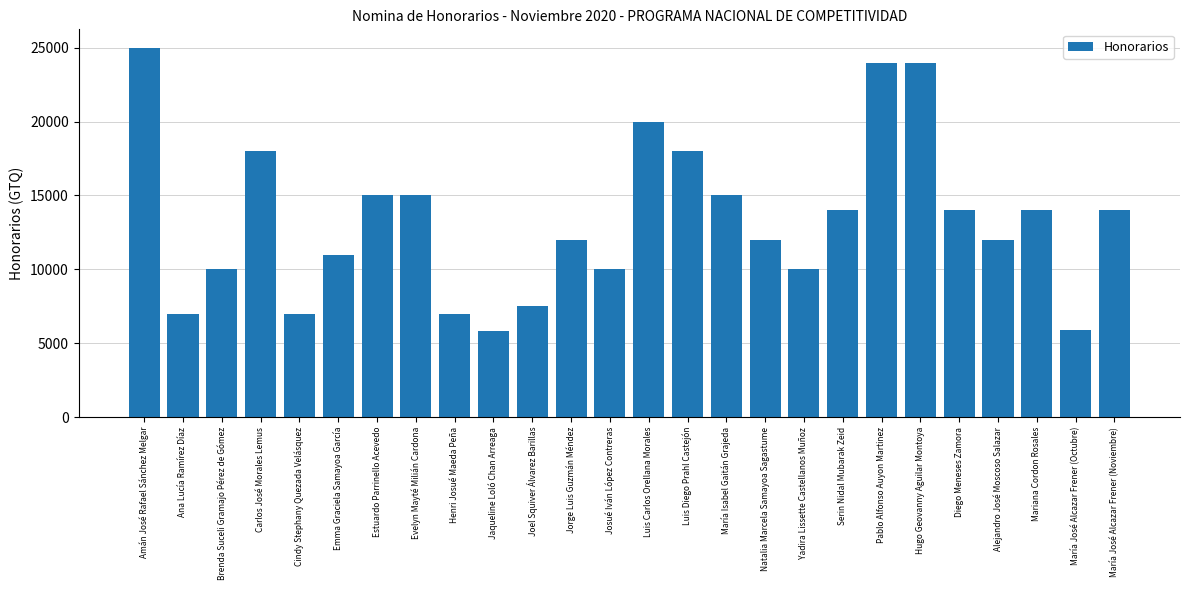

What is the difference between the maximum and minimum values?

19150.0